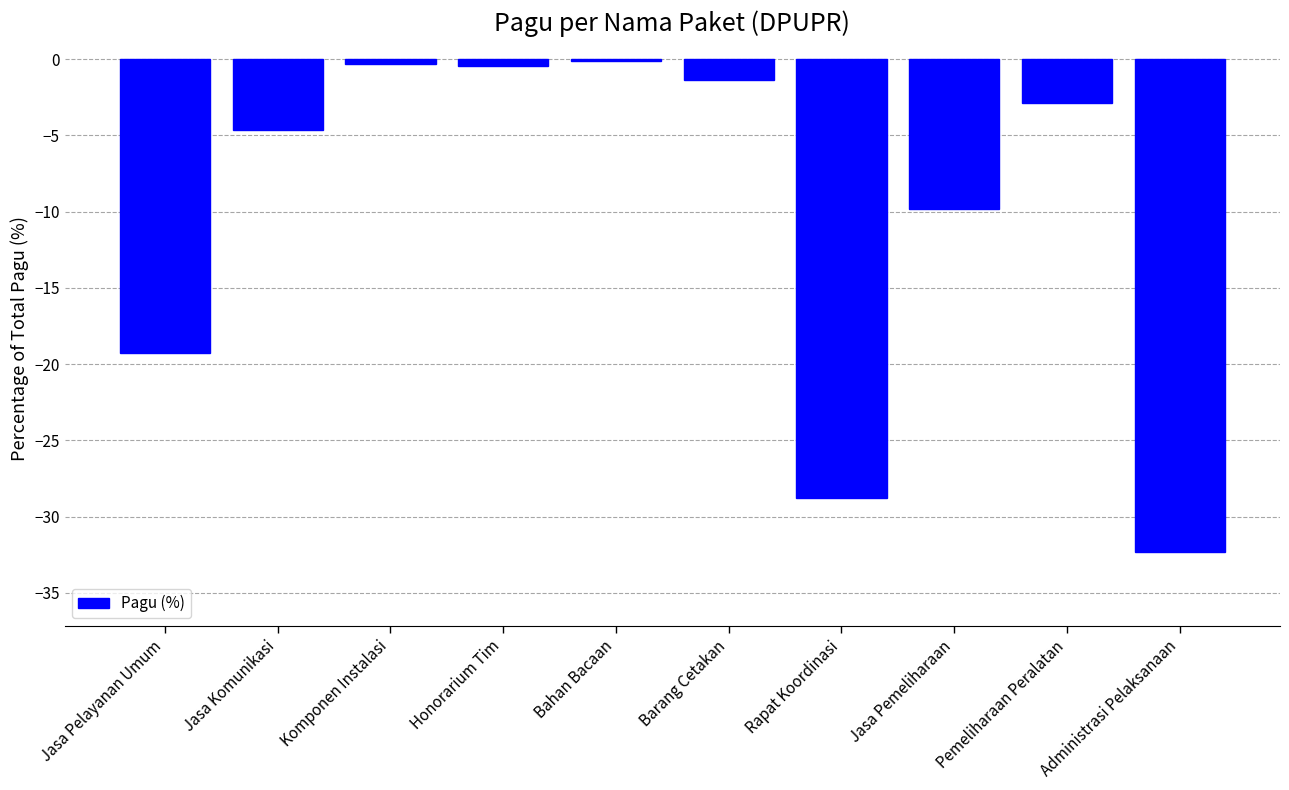

The chart shows a value of -9.8 at Jasa Pemeliharaan. True or false?

True